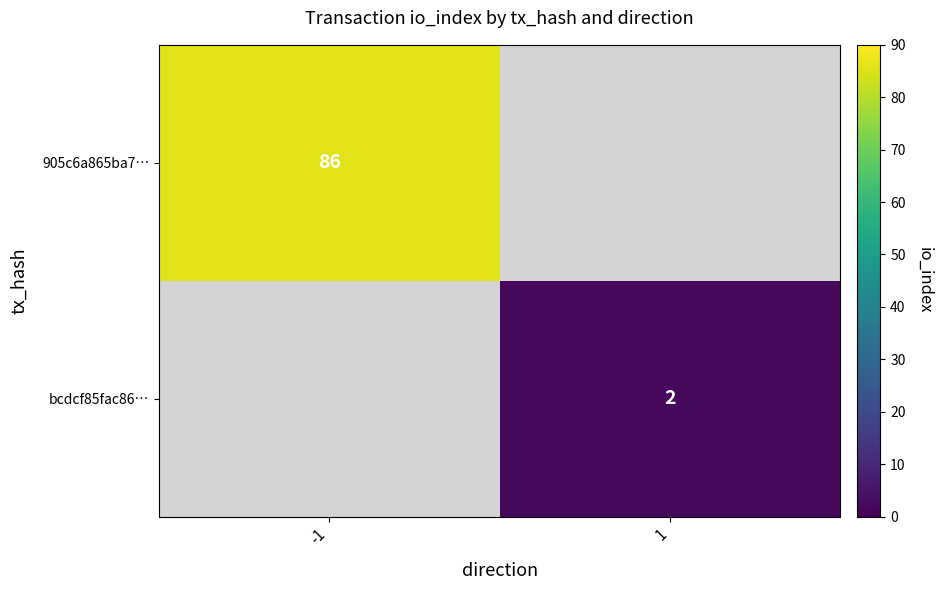

True or false: 905c6a865ba7… has a value of 58 at -1.

False